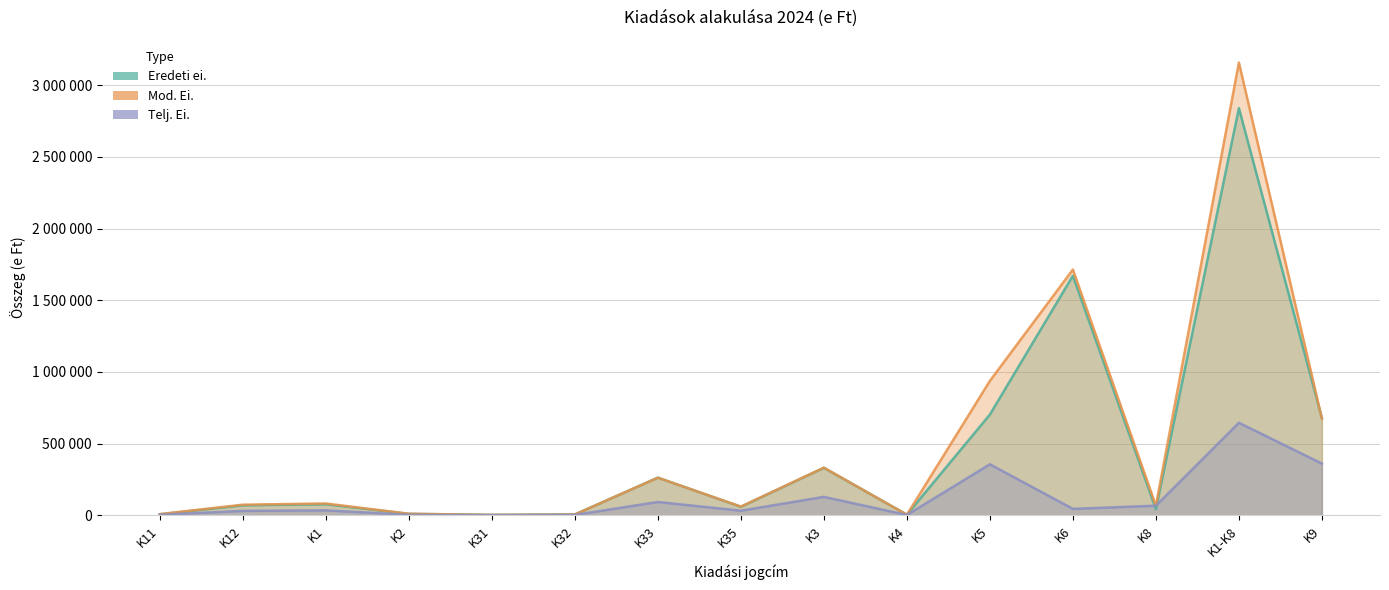

Reading left to right, what are all the values shown in this chart?

Eredeti ei.: 7368	69682	77050	10211	3035	5966	262827	59406	331264	4300	702704	1670545	43295	2839369	678124
Mod. Ei.: 8267	74152	82419	10883	2938	5966	262359	60931	332224	4300	937447	1714091	67032	3157155	674026
Telj. Ei.: 3731	30797	34528	3395	713	2734	92998	32192	128637	2300	355730	44993	67032	645374	360635